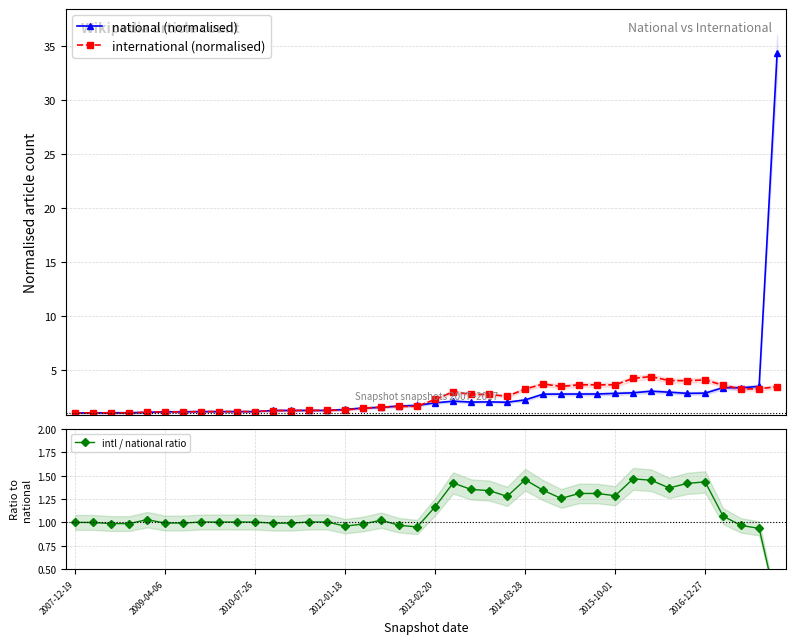

How many distinct data groups are displayed?

3